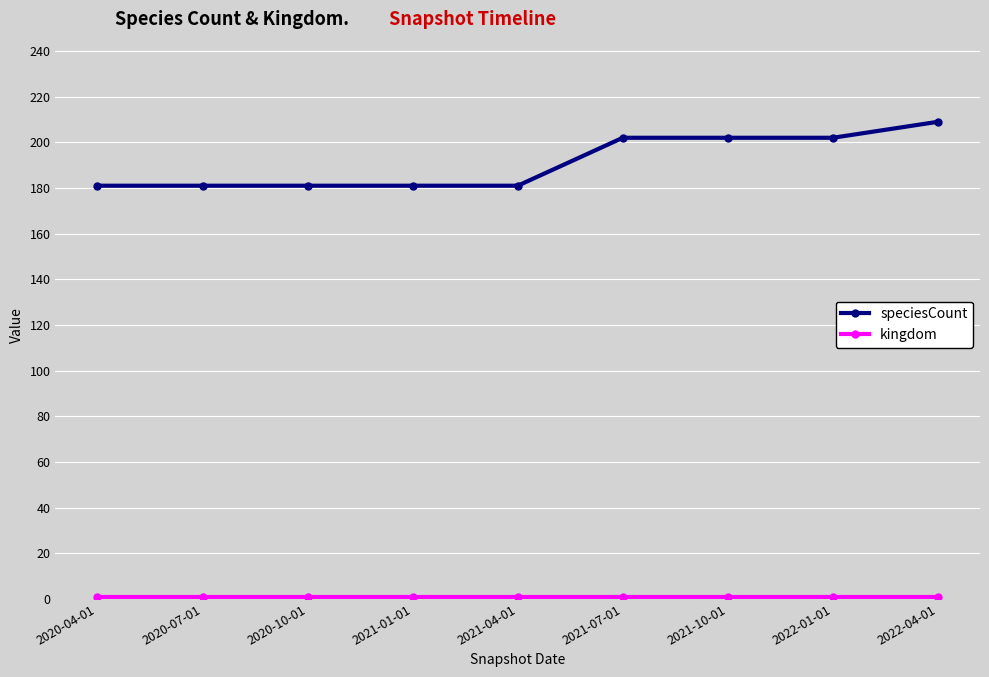

What is the label of the 5th point from the left?

2021-04-01